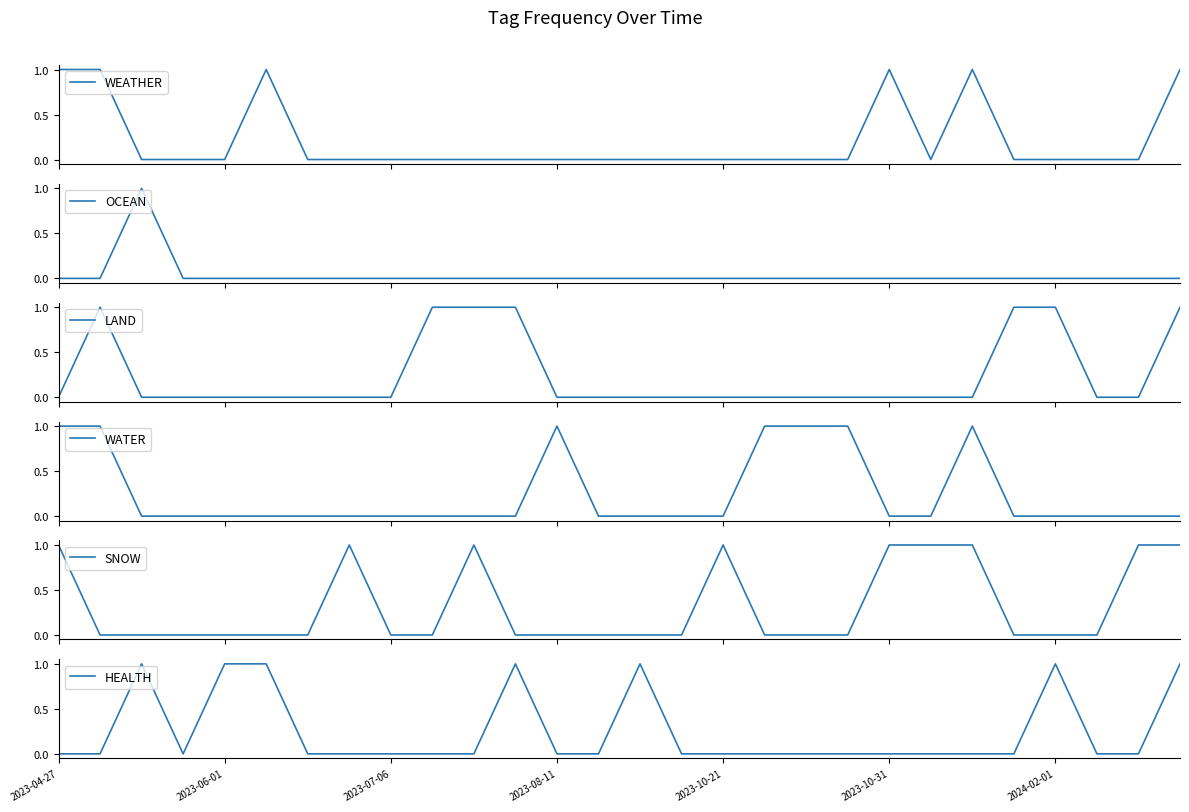

Is it true that OCEAN equals 0 at 26?

True